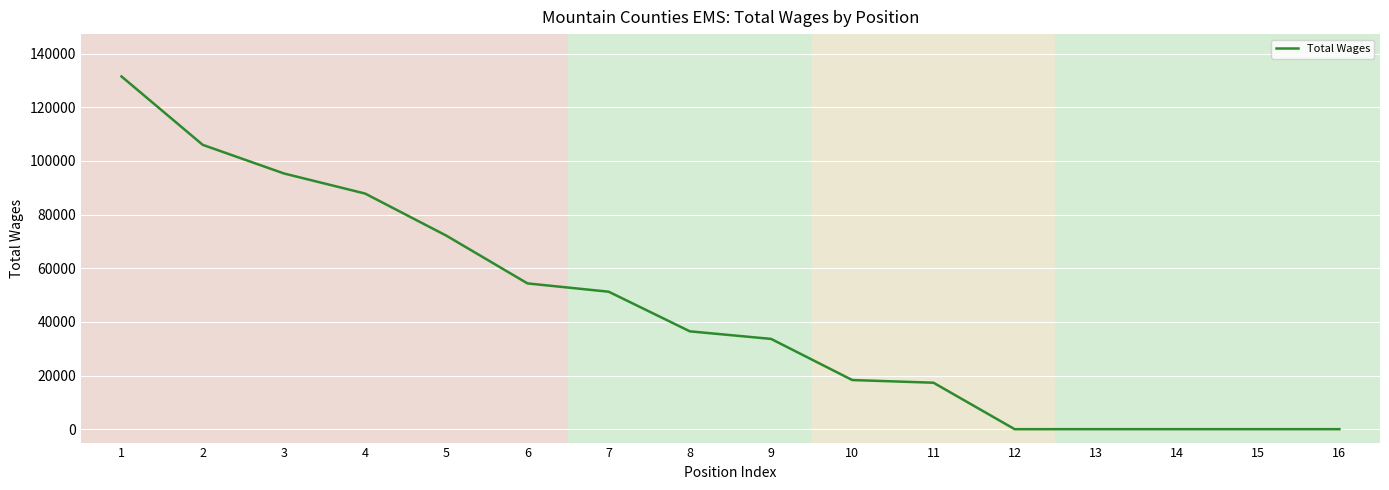

Is this an area chart (filled region under the line)?

No